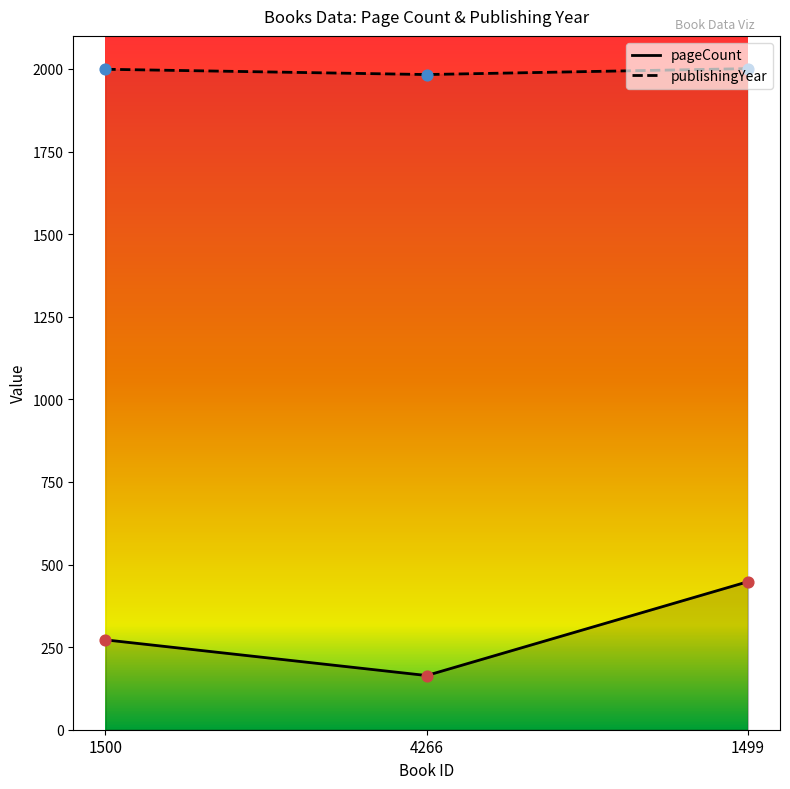

Which series has the widest spread of Y values?

pageCount